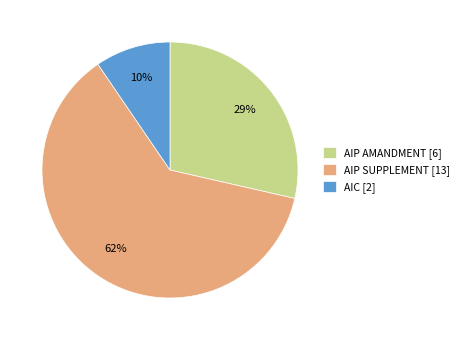

What percentage is the AIP AMANDMENT slice, to the nearest percent?

29%